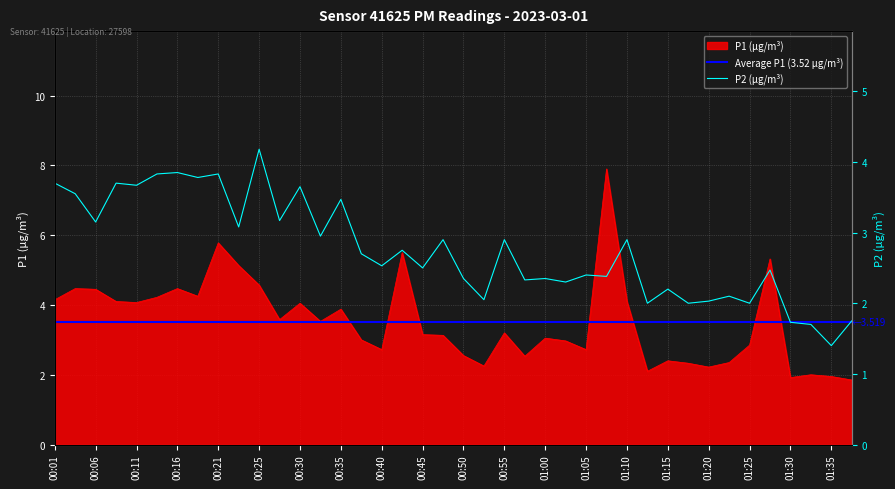

What is the label of the 13th point from the left?

00:30